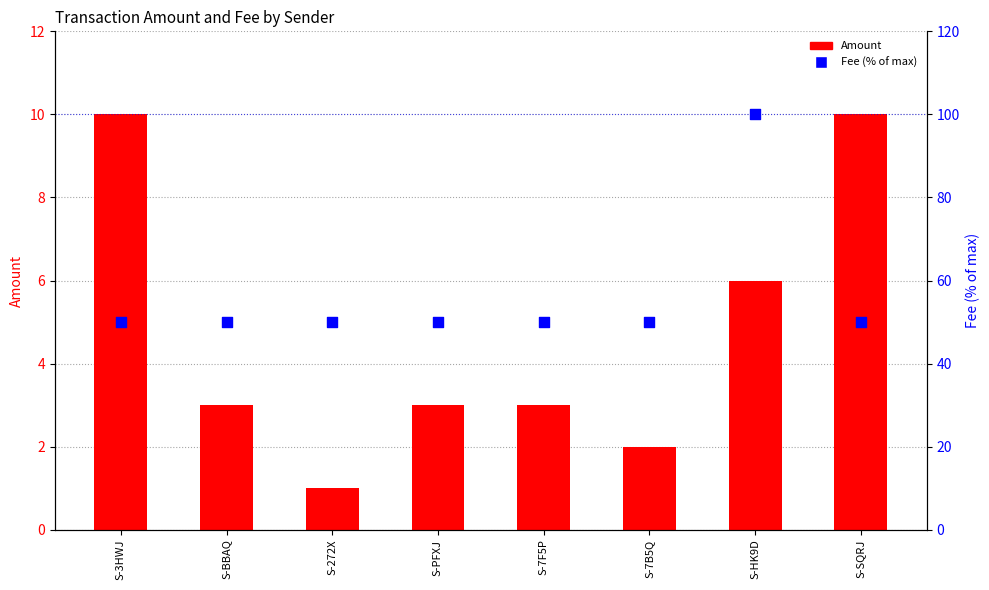

What are all the series names shown in the legend?

Amount, Fee (% of max)